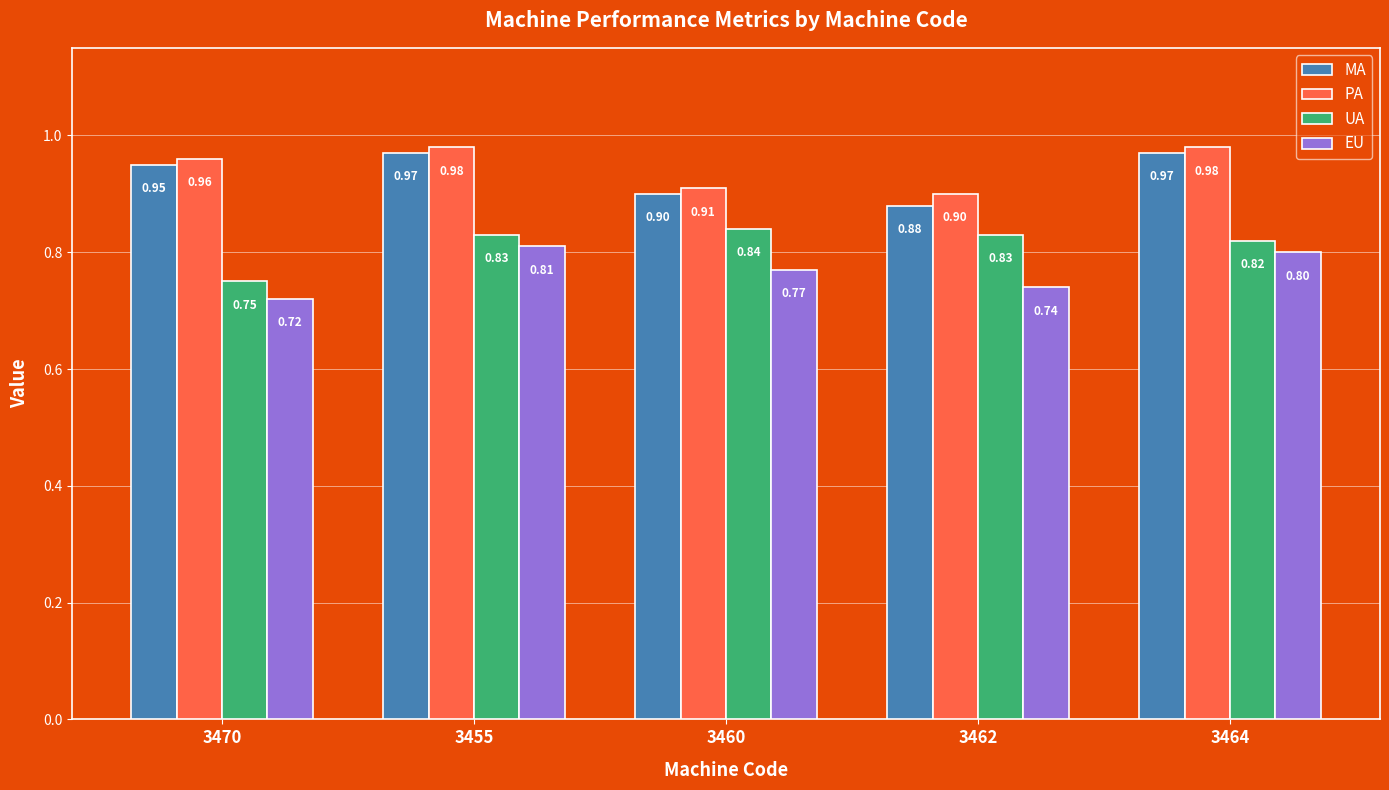

What is the difference between the second highest and second lowest values in the PA series?

0.1